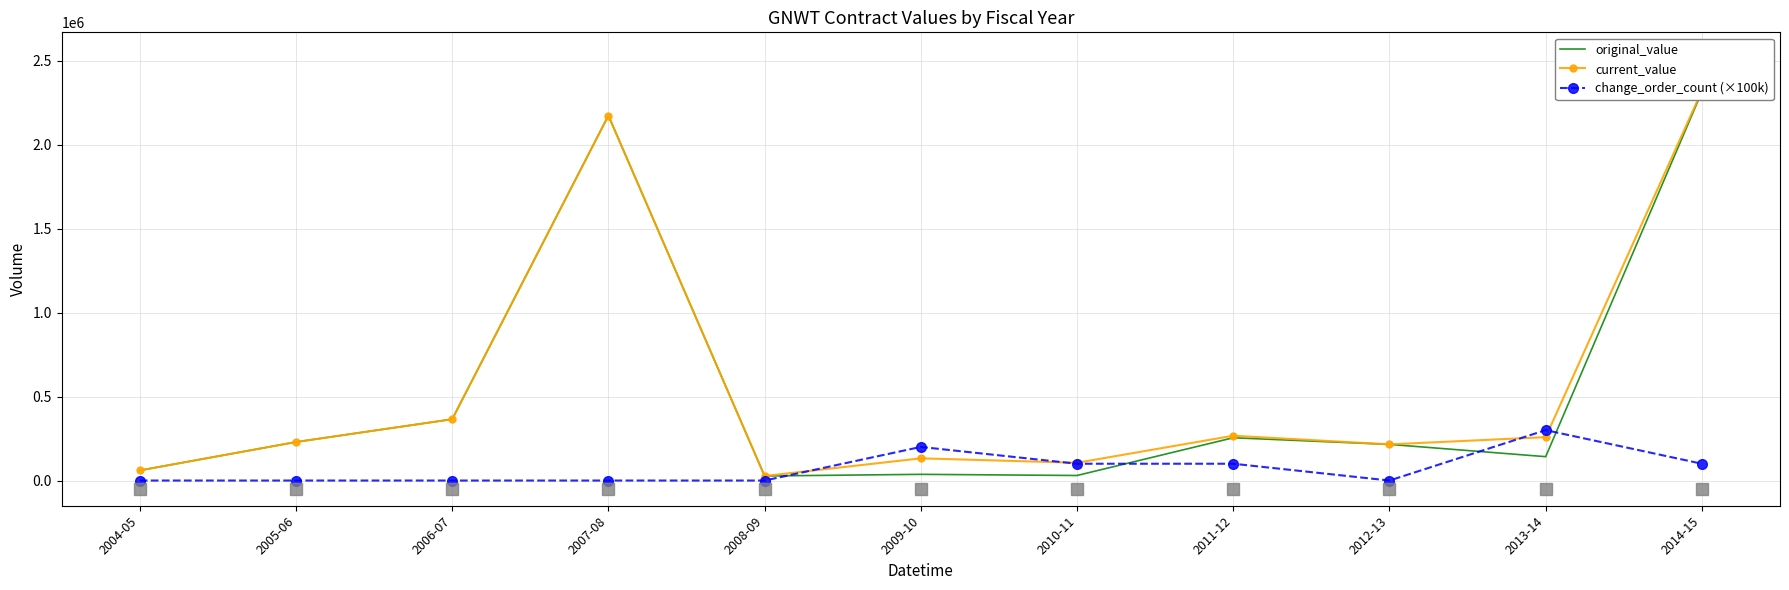

Which series has the widest spread of values?

current_value